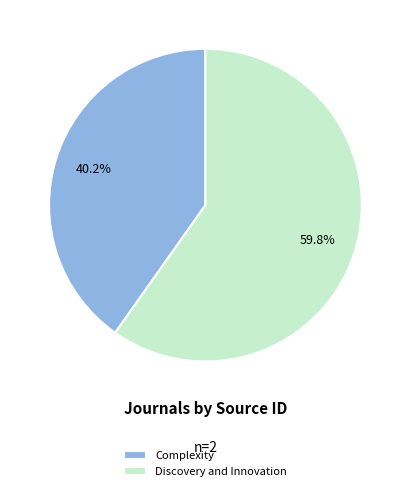

To the nearest percent, what is the combined percentage of Complexity and Discovery and Innovation?

100%